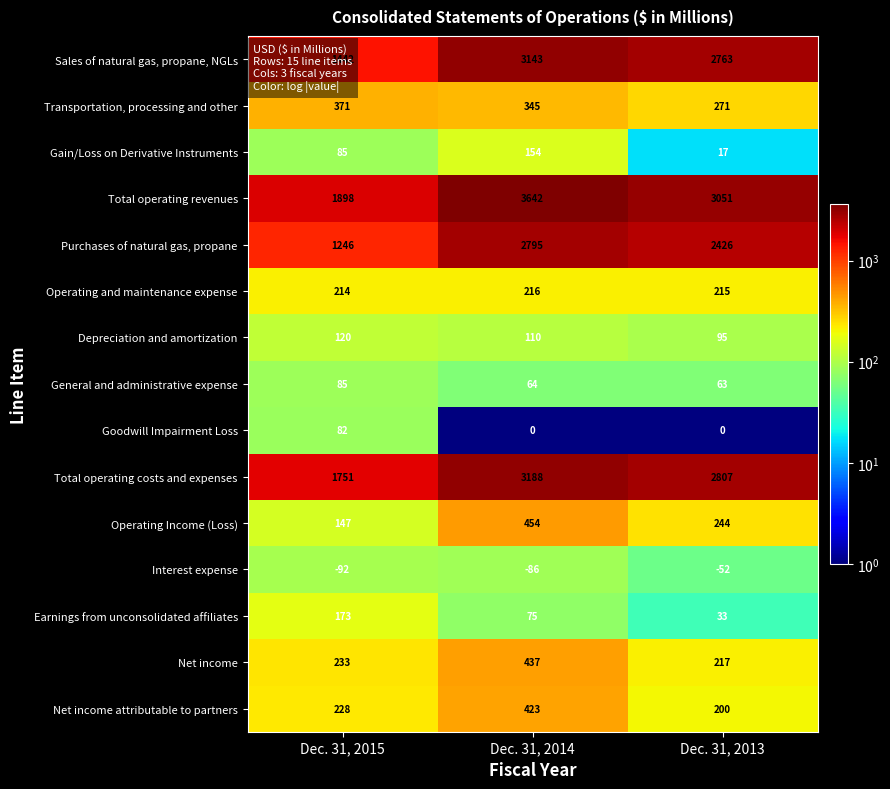

At which category does the chart reach its minimum across all series?

Dec. 31, 2015